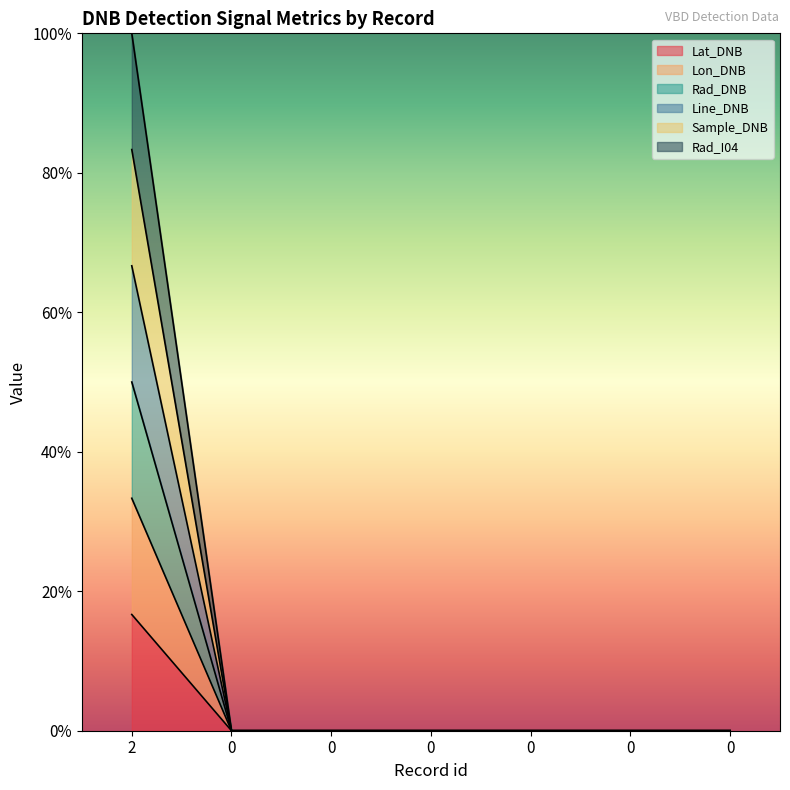

Reading right to left, transcribe all the data shown in this chart.

Lat_DNB: 0.0	0.0	0.0	0.0	0.0	0.0	0.2
Lon_DNB: 0.0	0.0	0.0	0.0	0.0	0.0	0.3
Rad_DNB: 0.0	0.0	0.0	0.0	0.0	0.0	1.0
Line_DNB: 0.0	0.0	0.0	0.0	0.0	0.0	0.7
Sample_DNB: 0.0	0.0	0.0	0.0	0.0	0.0	0.8
Rad_I04: 0.0	0.0	0.0	0.0	0.0	0.0	0.5